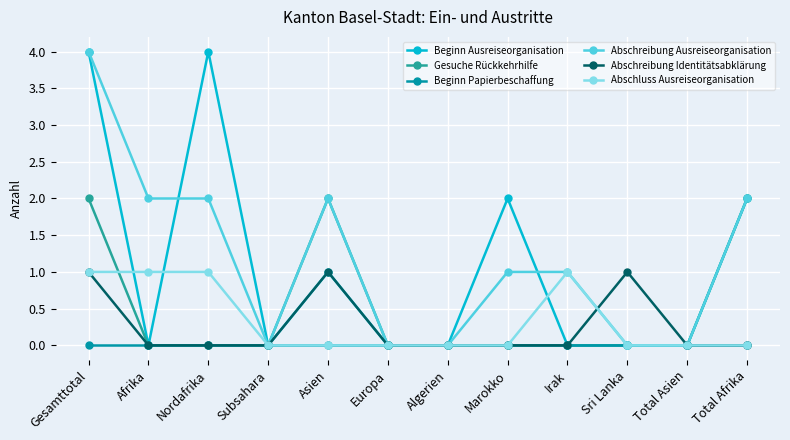

Reading left to right, extract all data points from this chart.

Beginn Ausreiseorganisation: Gesamttotal=4	Afrika=0	Nordafrika=4	Subsahara=0	Asien=1	Europa=0	Algerien=0	Marokko=2	Irak=0	Sri Lanka=0	Total Asien=0	Total Afrika=2
Gesuche Rückkehrhilfe: Gesamttotal=2	Afrika=0	Nordafrika=0	Subsahara=0	Asien=2	Europa=0	Algerien=0	Marokko=0	Irak=0	Sri Lanka=0	Total Asien=0	Total Afrika=2
Beginn Papierbeschaffung: Gesamttotal=0	Afrika=0	Nordafrika=0	Subsahara=0	Asien=0	Europa=0	Algerien=0	Marokko=0	Irak=0	Sri Lanka=0	Total Asien=0	Total Afrika=0
Abschreibung Ausreiseorganisation: Gesamttotal=4	Afrika=2	Nordafrika=2	Subsahara=0	Asien=2	Europa=0	Algerien=0	Marokko=1	Irak=1	Sri Lanka=0	Total Asien=0	Total Afrika=2
Abschreibung Identitätsabklärung: Gesamttotal=1	Afrika=0	Nordafrika=0	Subsahara=0	Asien=1	Europa=0	Algerien=0	Marokko=0	Irak=0	Sri Lanka=1	Total Asien=0	Total Afrika=0
Abschluss Ausreiseorganisation: Gesamttotal=1	Afrika=1	Nordafrika=1	Subsahara=0	Asien=0	Europa=0	Algerien=0	Marokko=0	Irak=1	Sri Lanka=0	Total Asien=0	Total Afrika=0